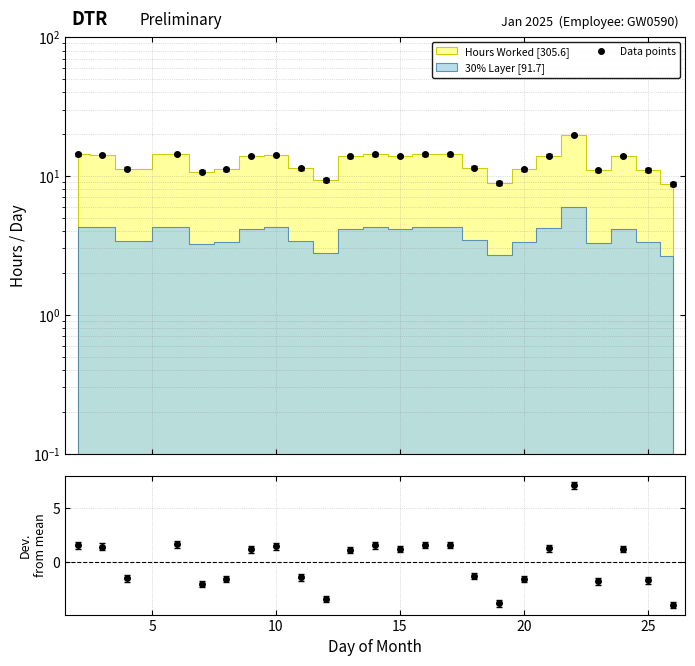

The Data points series shows 25.0 at 15. True or false?

False